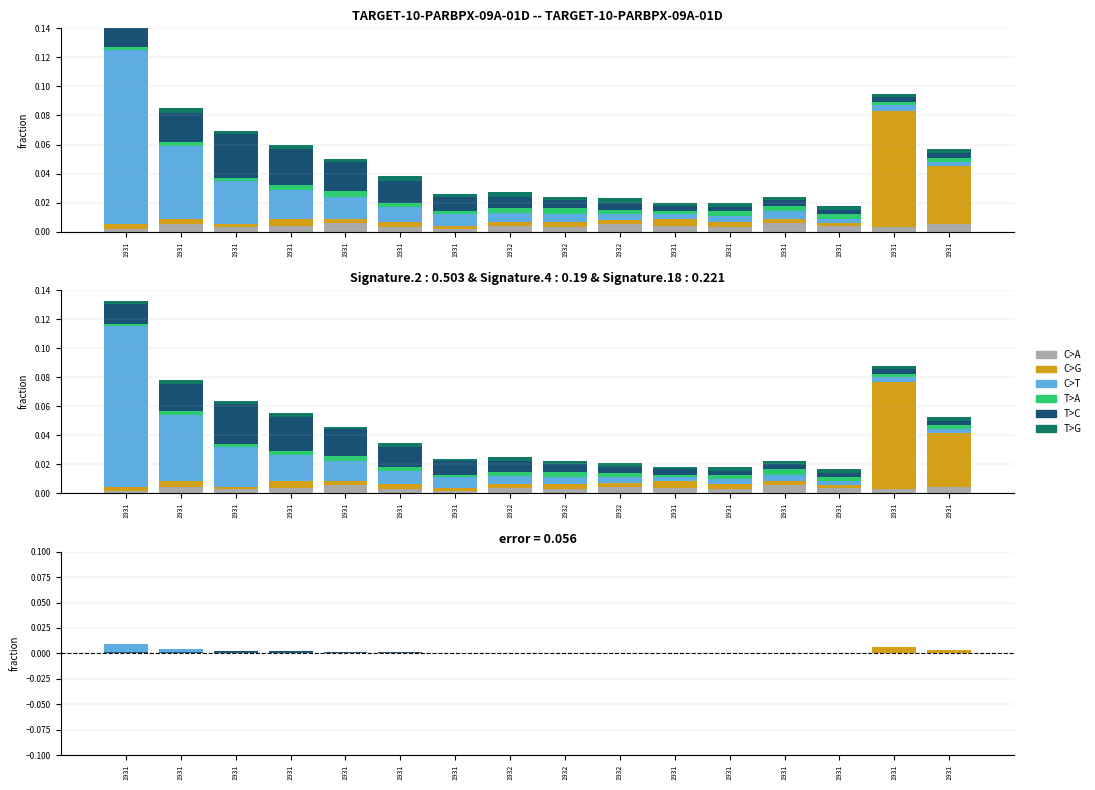

Rank the categories by T>A value from highest to lowest.

1931, 1932, 1931, 1931, 1931, 1931, 1932, 1932, 1931, 1931, 1931, 1931, 1931, 1931, 1931, 1931